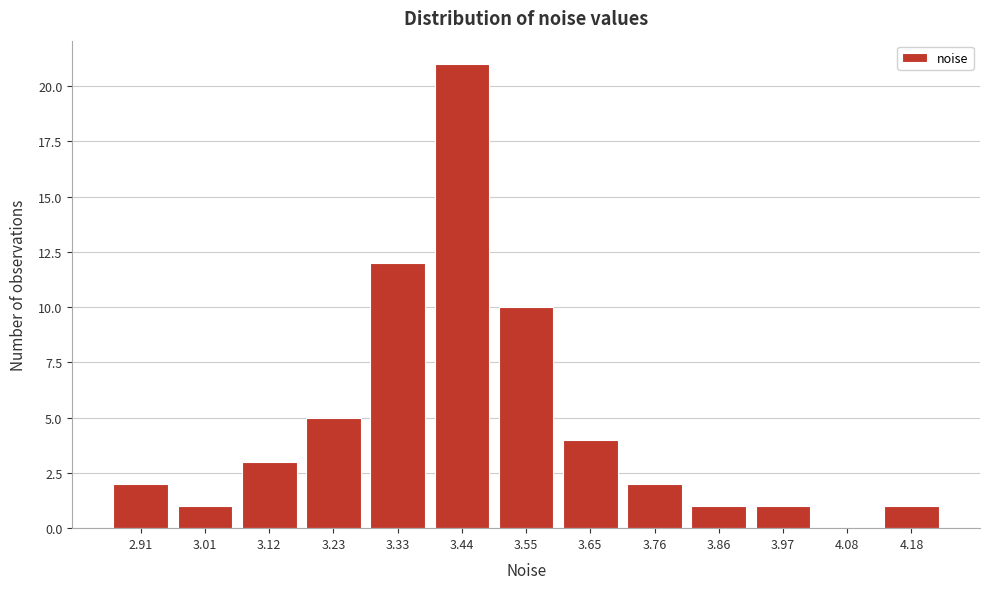

Reading left to right, extract all data points from this chart.

2.91=2	3.01=1	3.12=3	3.23=5	3.33=12	3.44=21	3.55=10	3.65=4	3.76=2	3.86=1	3.97=1	4.08=0	4.18=1